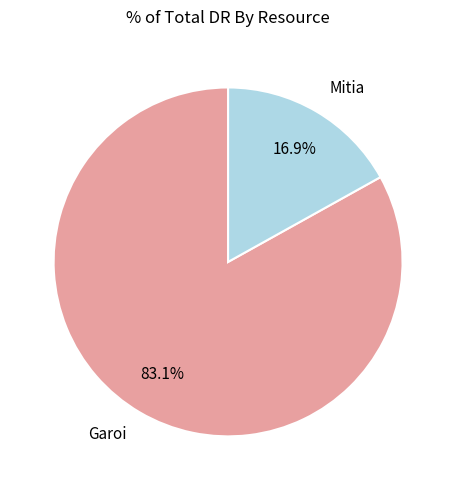

Which slice represents more than half of the pie?

Garoi